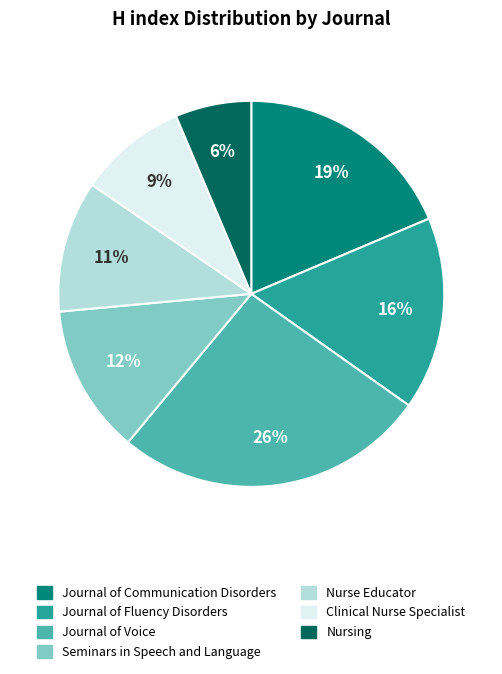

To the nearest percent, what is the average slice percentage?

14%